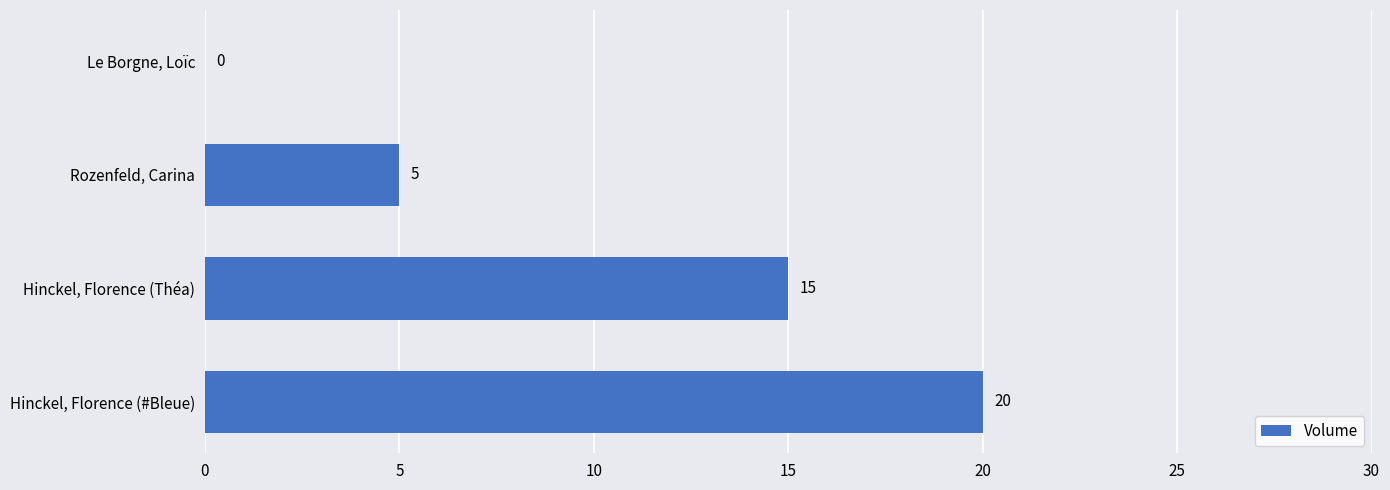

Approximately how many times larger is the value at Hinckel, Florence (Théa) compared to Rozenfeld, Carina?

3.0